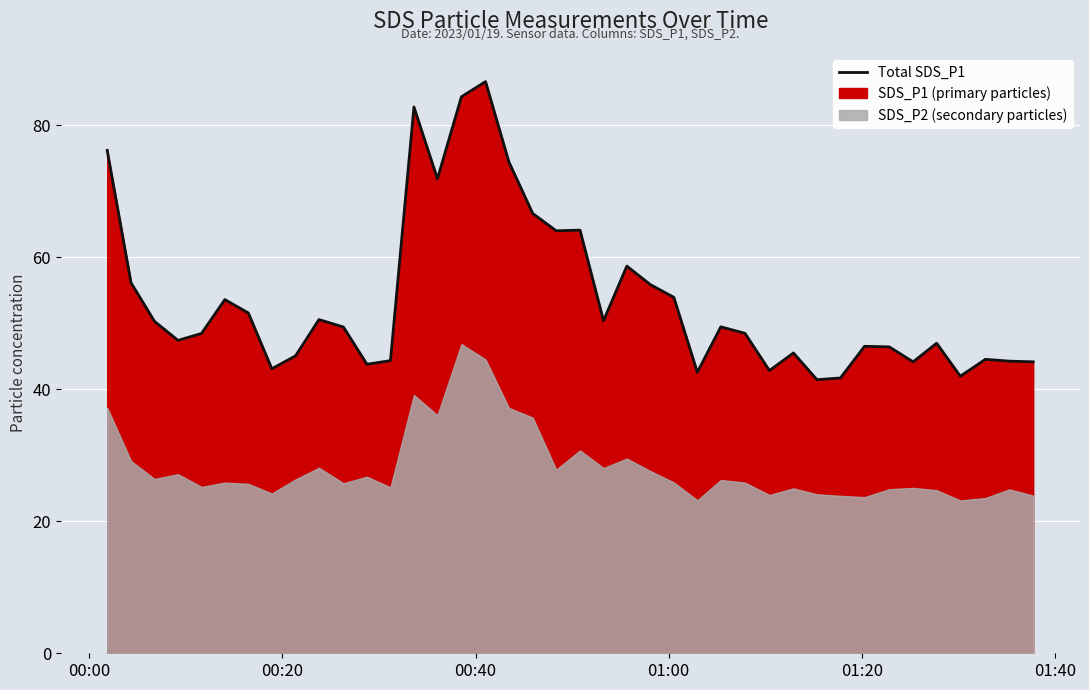

What is the maximum value for Total SDS_P1?

86.6